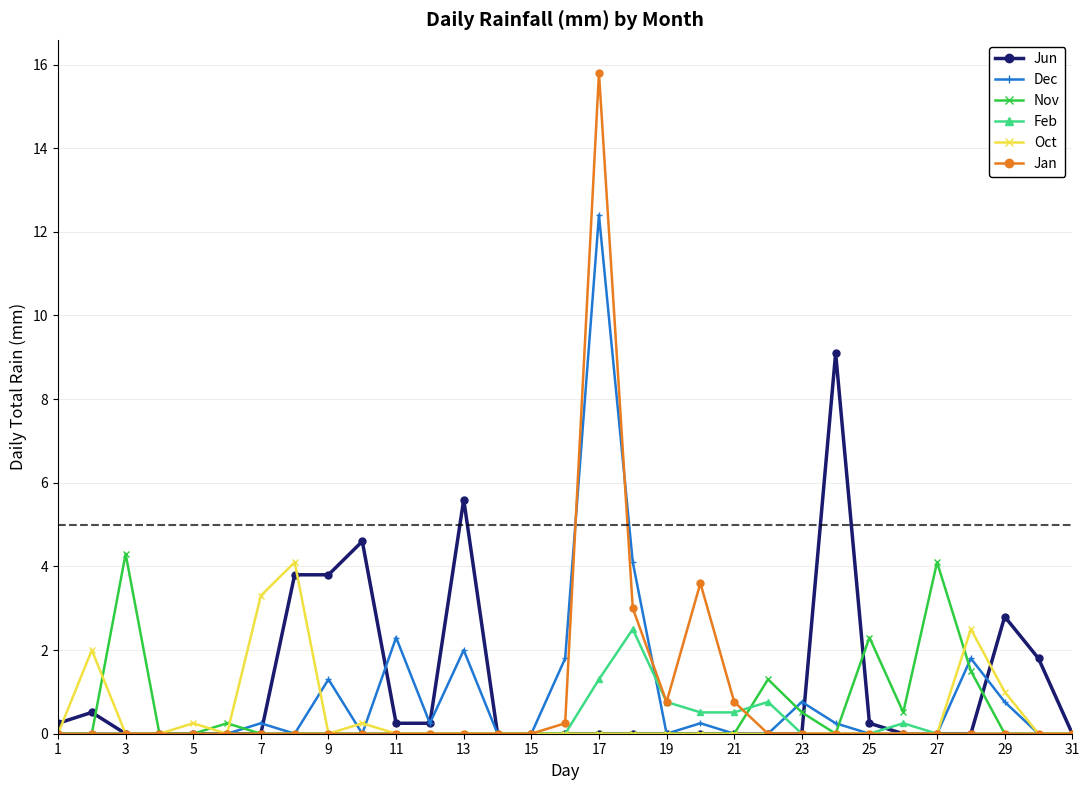

Count the number of categories in the chart.

31